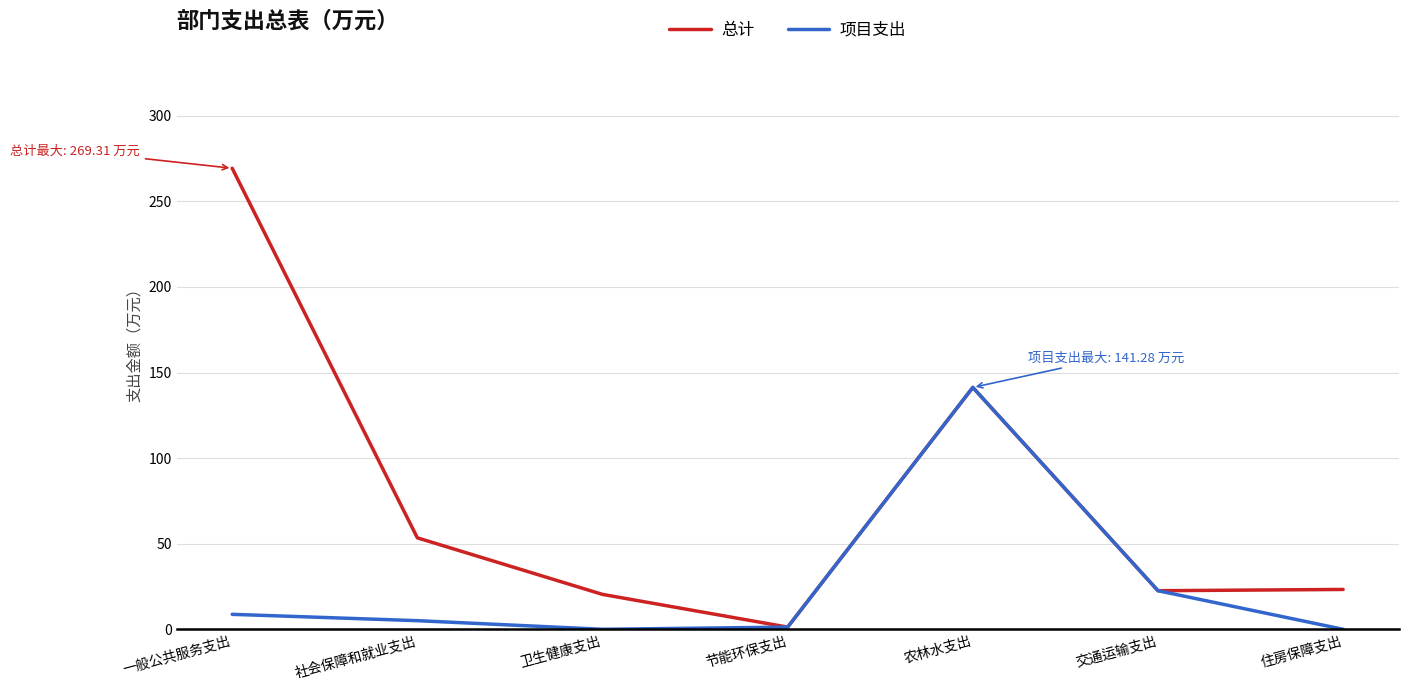

Is this an area chart (filled region under the line)?

No